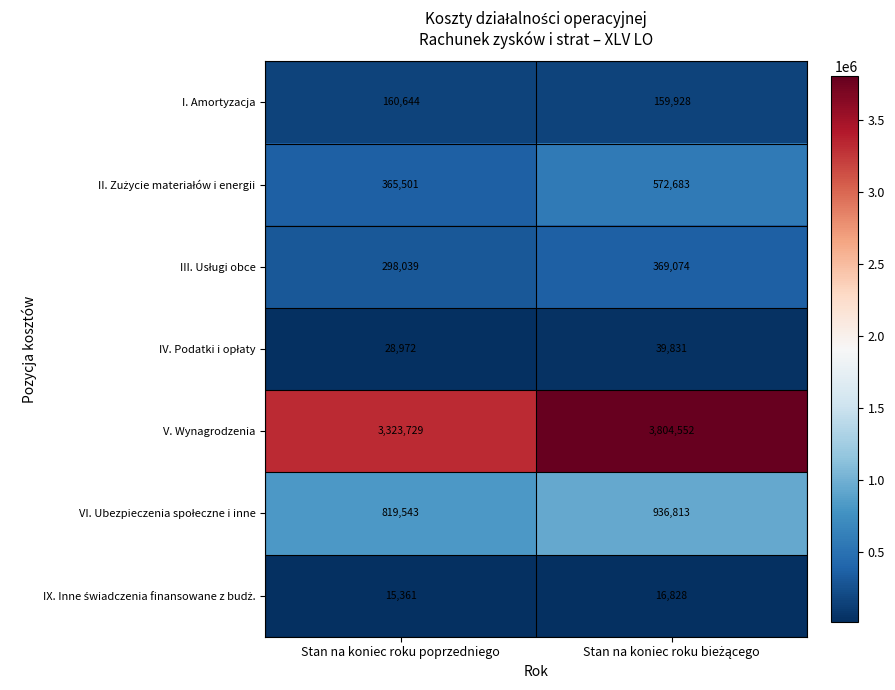

Count the number of categories in the chart.

2